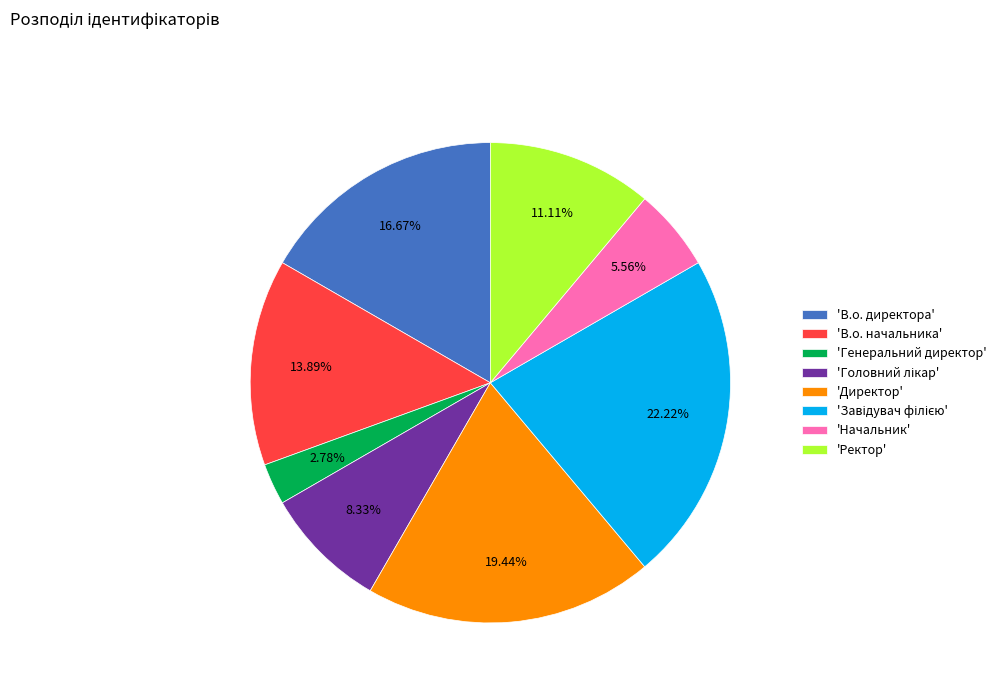

Which category has the smallest portion of the pie?

'Генеральний директор'